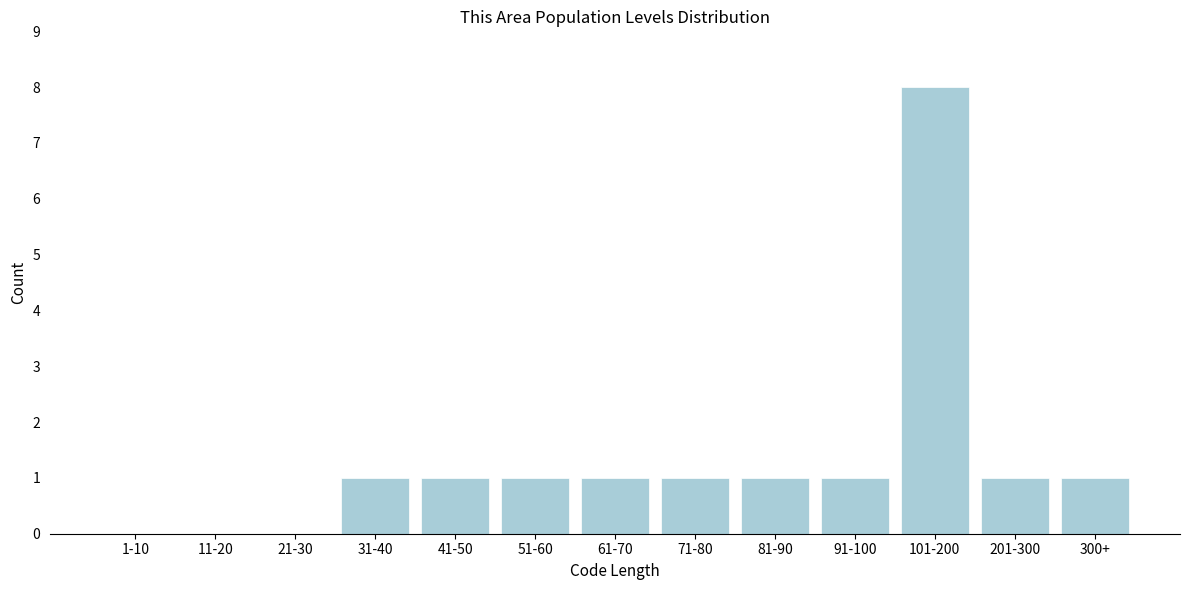

Reading left to right, extract all data points from this chart.

1-10=0	11-20=0	21-30=0	31-40=1	41-50=1	51-60=1	61-70=1	71-80=1	81-90=1	91-100=1	101-200=8	201-300=1	300+=1